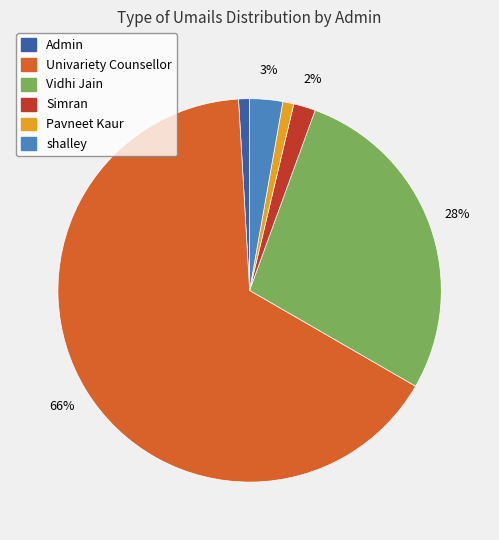

Which category accounts for the majority?

Univariety Counsellor